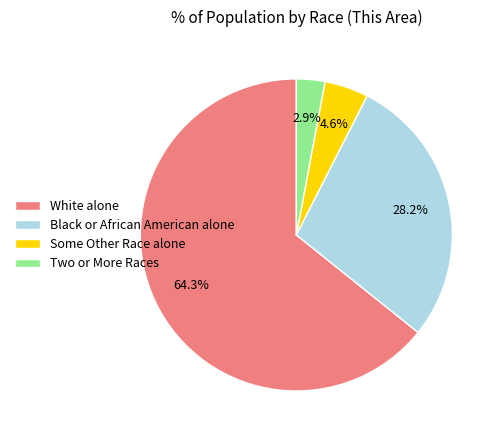

Is it true that White alone is 53% of the pie?

False